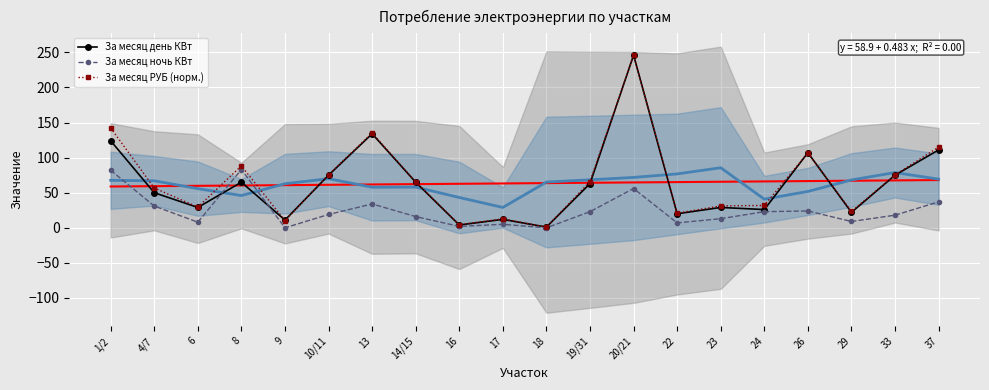

In За месяц день КВт, how many points are higher than both neighbors (excluding endpoints)?

6